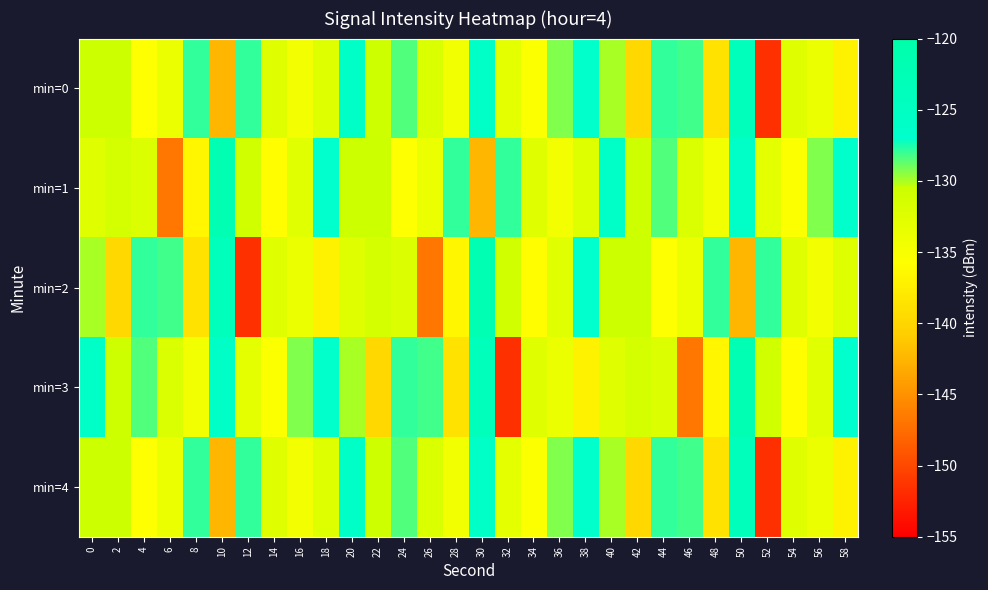

How many distinct data groups are displayed?

5